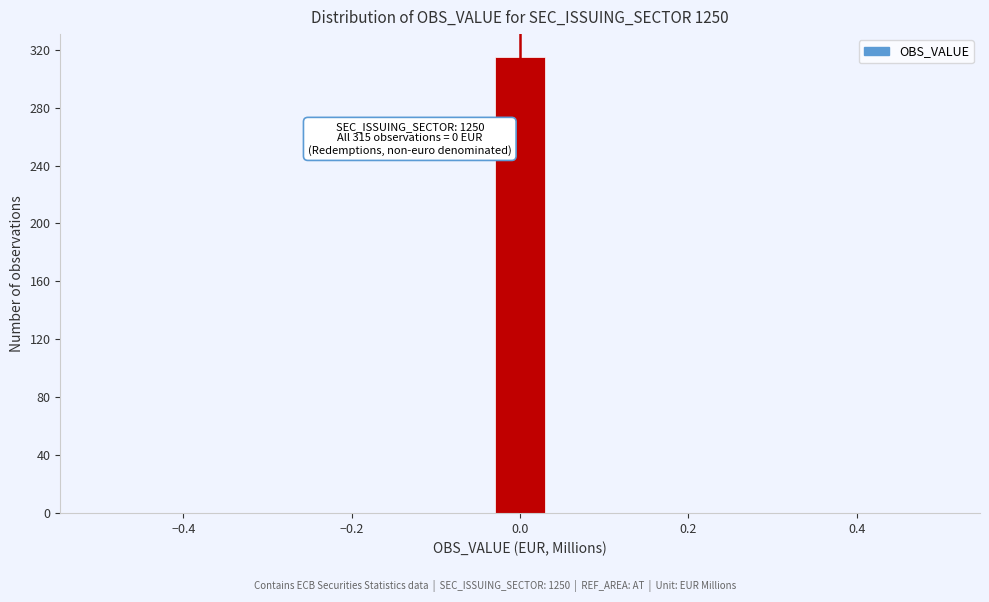

Around what value on the x-axis is the tallest bar? Give the approximate position of its centre, as read against the axis.

0.00